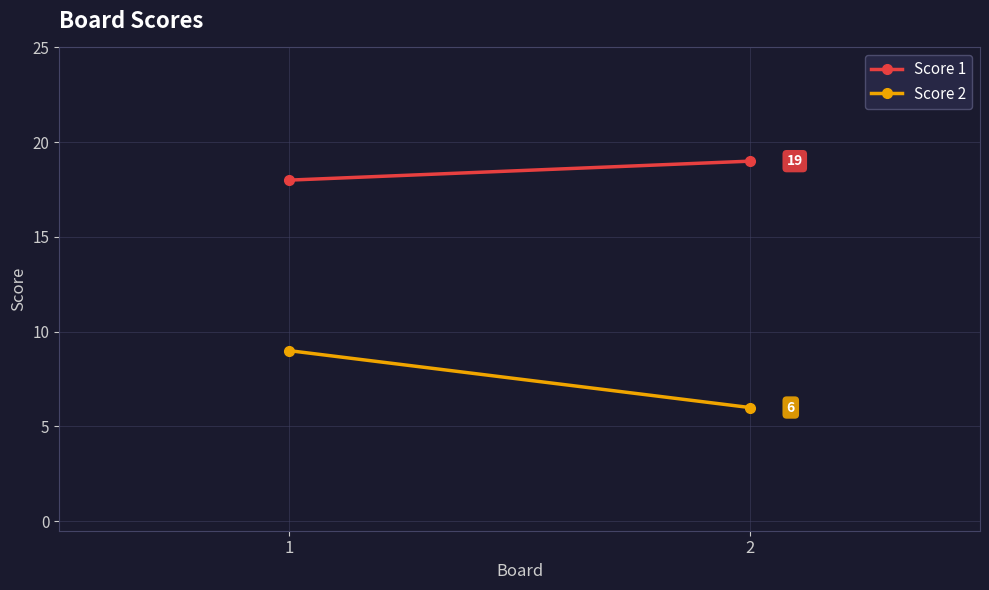

Which has a higher value, 1 or 2?

2